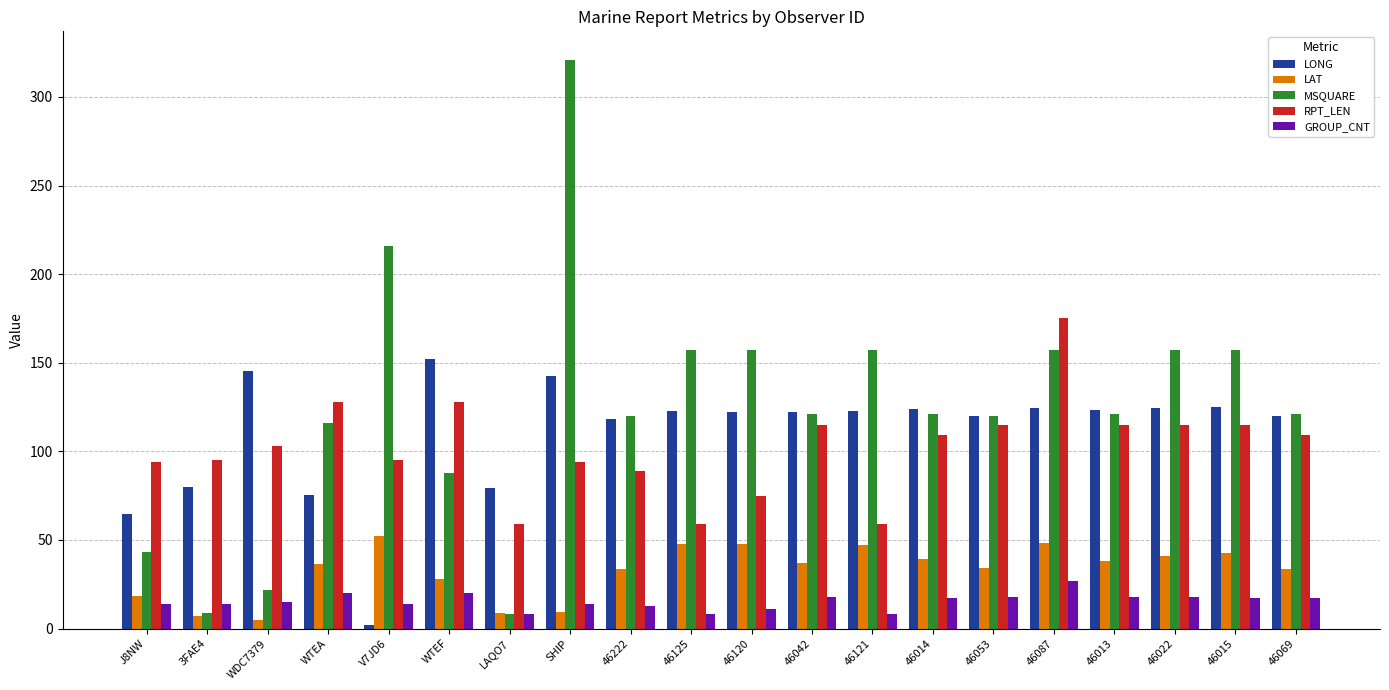

What is the label of the 17th bar from the left?

46013